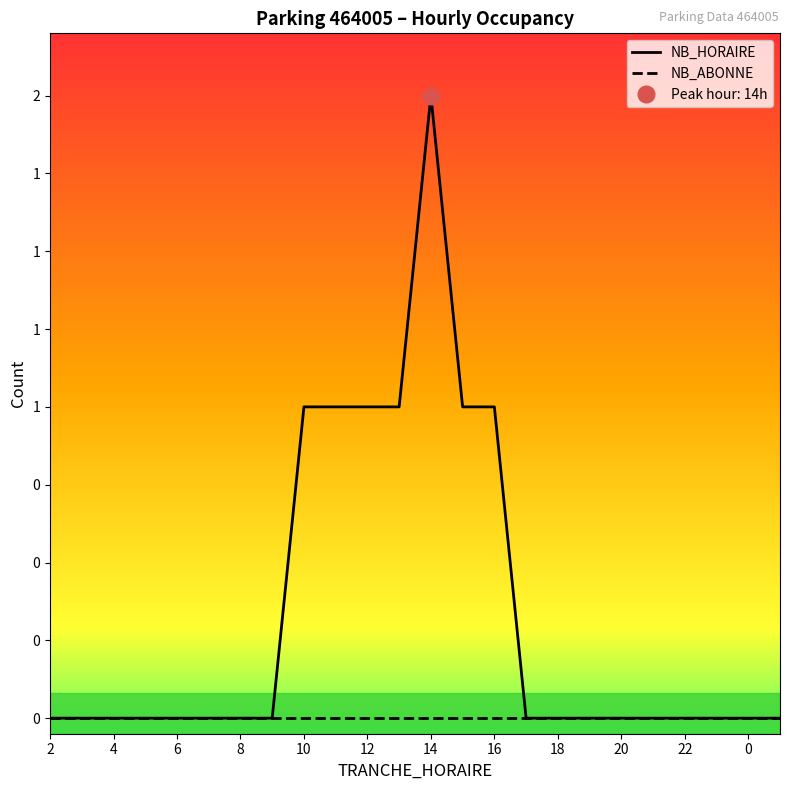

True or false: NB_ABONNE and NB_HORAIRE intersect in this chart.

False